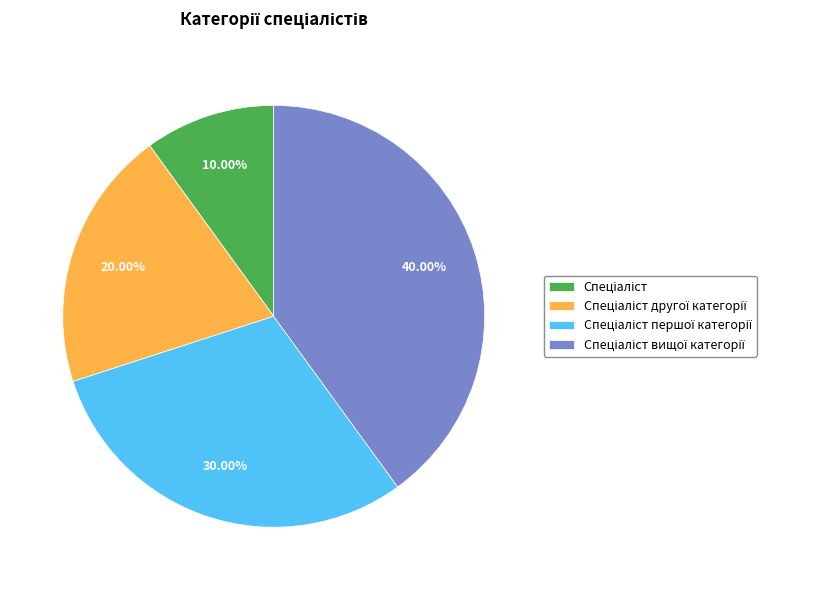

Is there a majority slice in this chart?

No